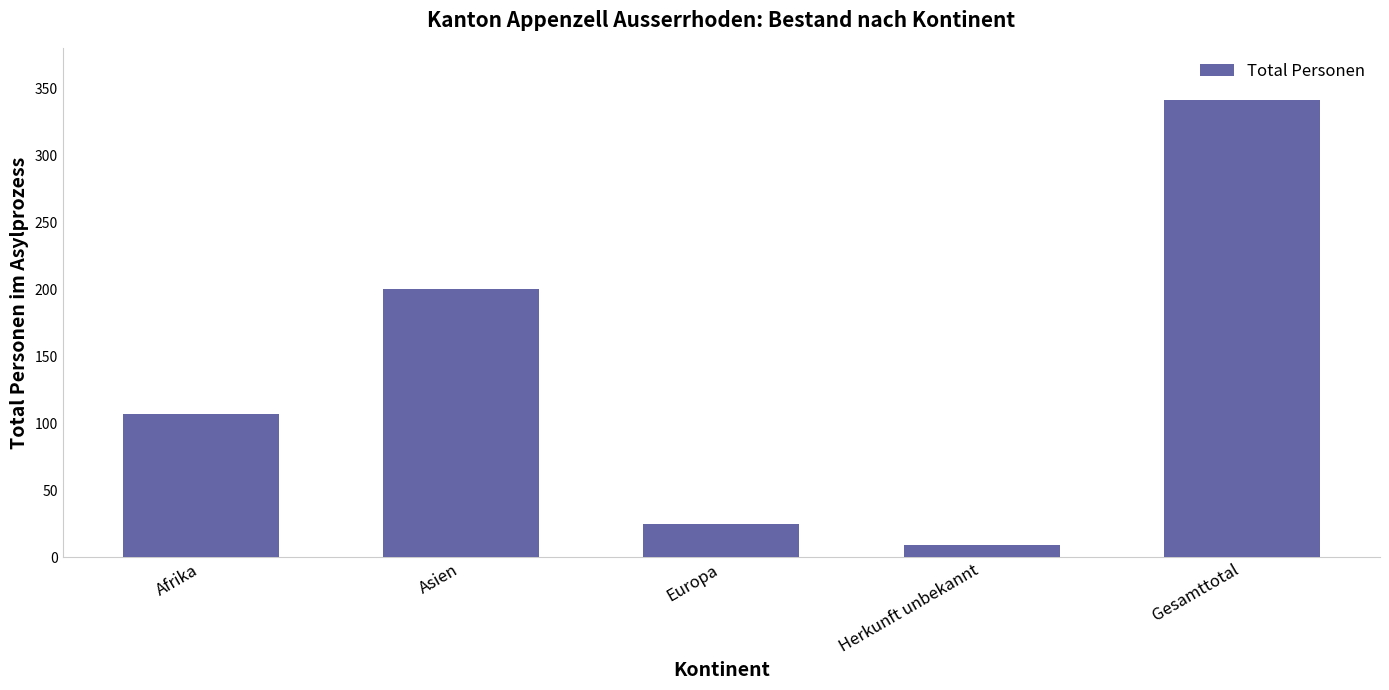

Reading left to right, extract all data points from this chart.

107	200	25	9	341